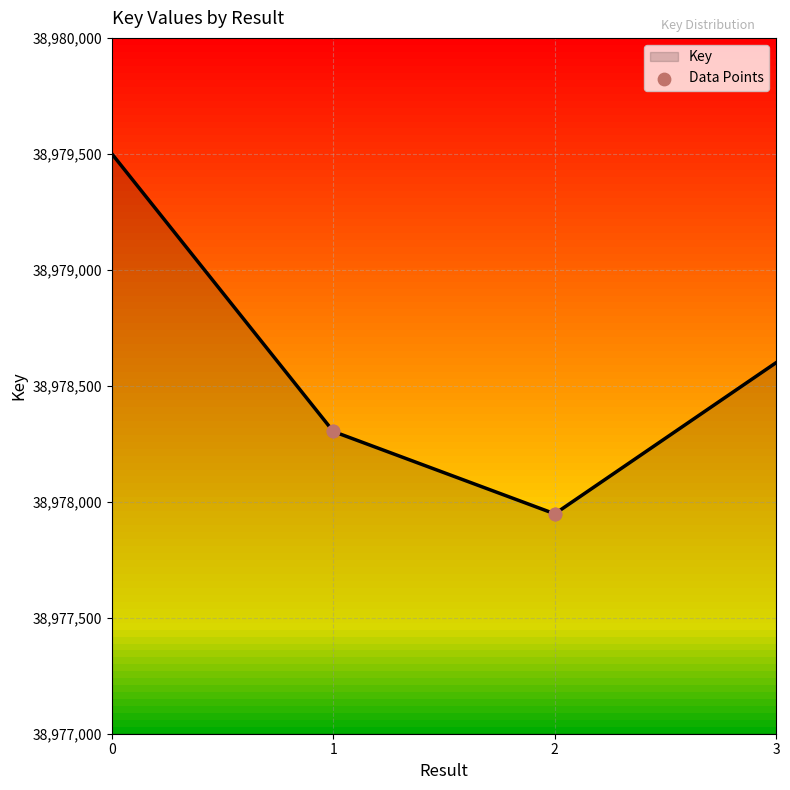

What is the change in value from 1 to 2?

-355